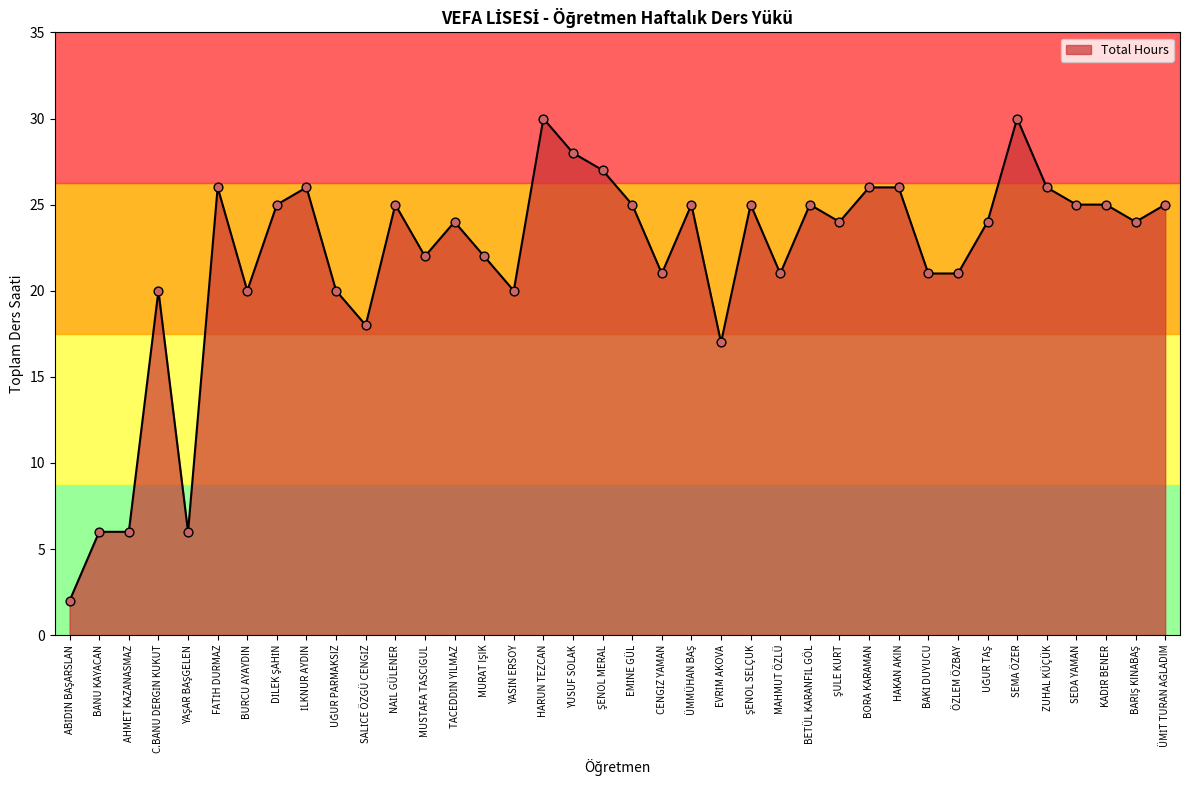

Approximately how many times larger is the value at MURAT IŞIK compared to HARUN TEZCAN?

0.7